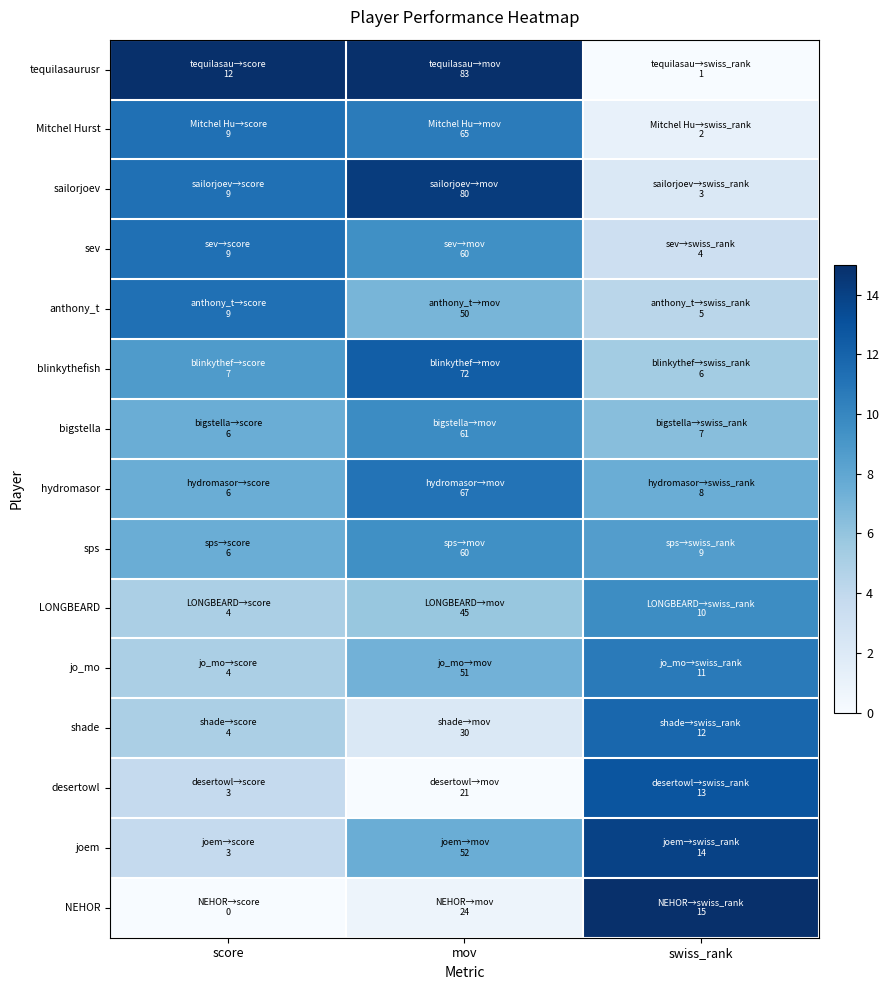

Rank the series at score from highest to lowest value.

tequilasaurusr, Mitchel Hurst, sailorjoev, sev, anthony_t, blinkythefish, bigstella, hydromasor, sps, LONGBEARD, jo_mo, shade, desertowl, joem, NEHOR